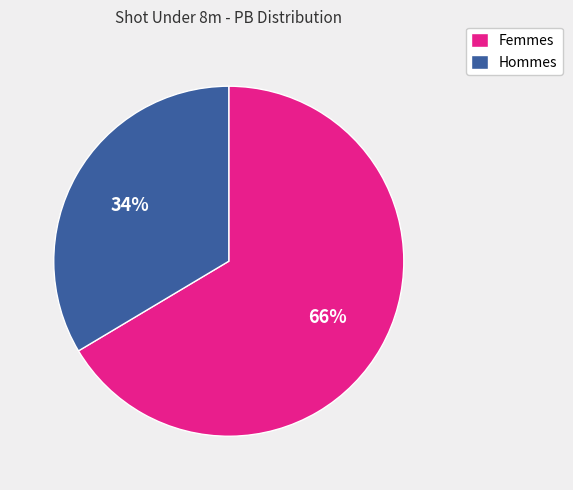

Does any single category account for the majority?

Yes